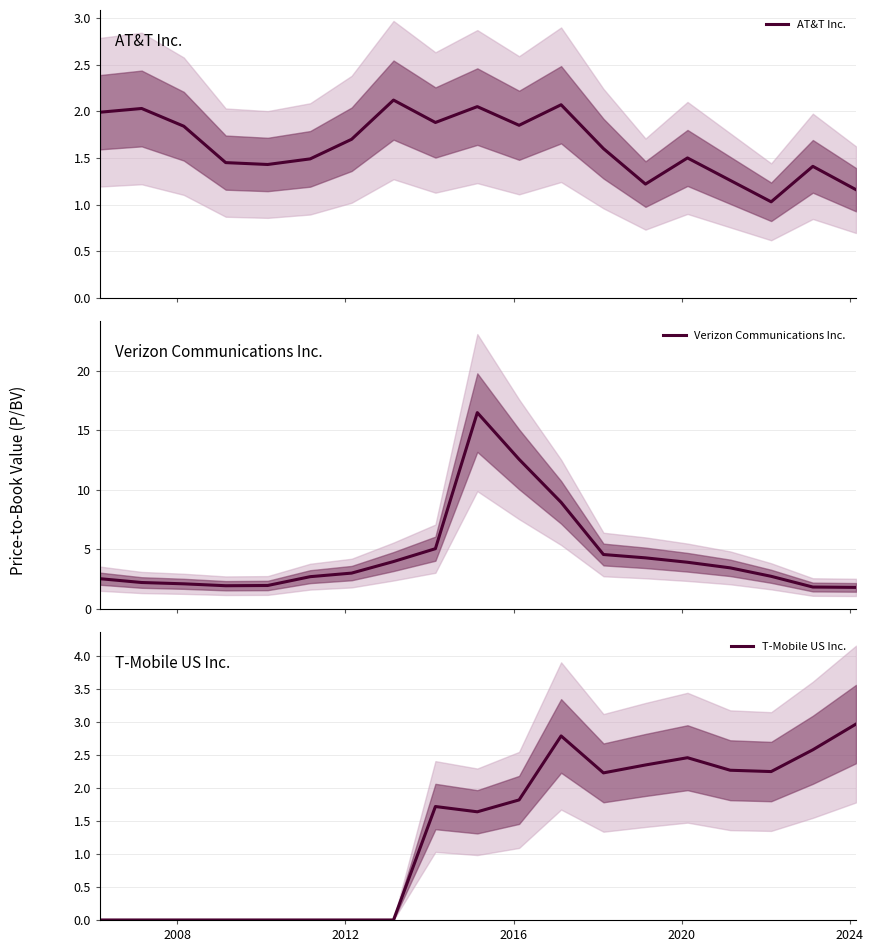

Reading right to left, what are all the values shown in this chart?

AT&T Inc.: 1.2	1.4	1.0	1.3	1.5	1.2	1.6	2.1	1.9	2.0	1.9	2.1	1.7	1.5	1.4	1.4	1.8	2.0	2.0
Verizon Communications Inc.: 1.8	1.8	2.7	3.5	3.9	4.3	4.6	8.9	12.6	16.5	5.1	4.0	3.0	2.7	2.0	1.9	2.1	2.2	2.5
T-Mobile US Inc.: 3.0	2.6	2.2	2.3	2.5	2.4	2.2	2.8	1.8	1.6	1.7	0.0	0.0	0.0	0.0	0.0	0.0	0.0	0.0